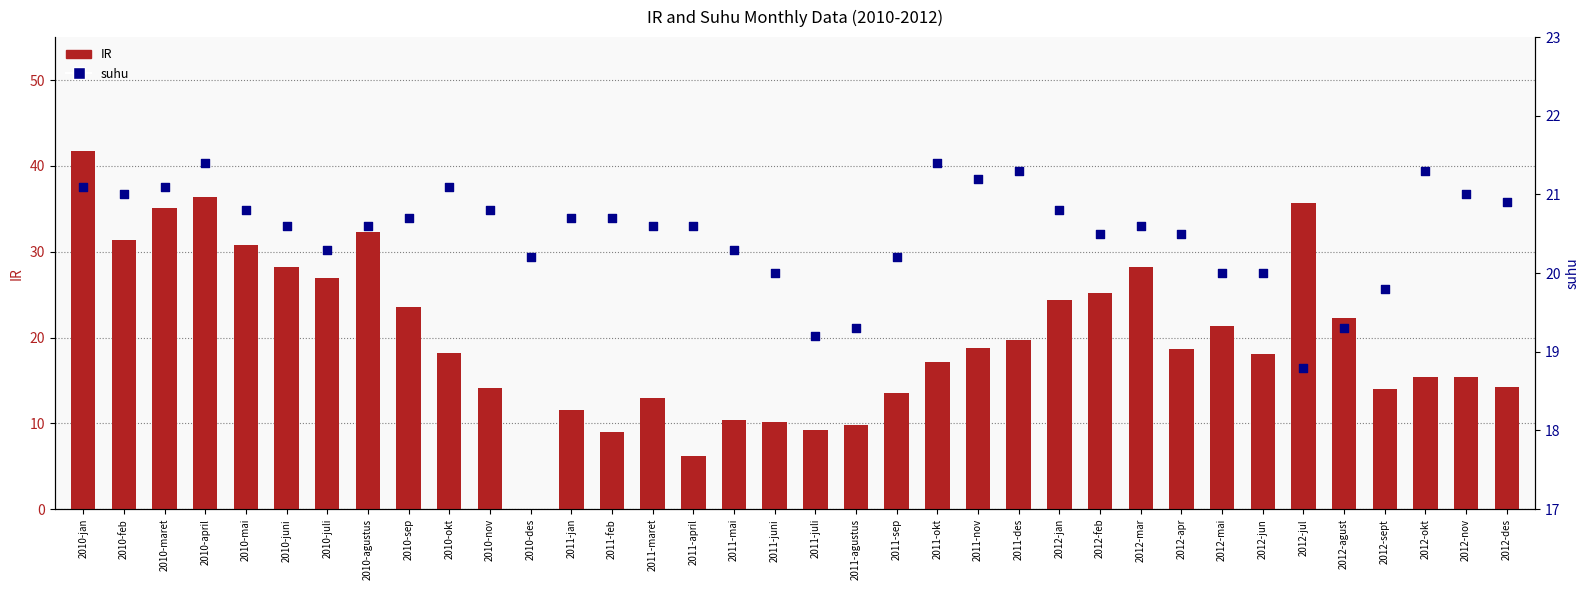

What is the total value across all series at 2010-maret?

56.2